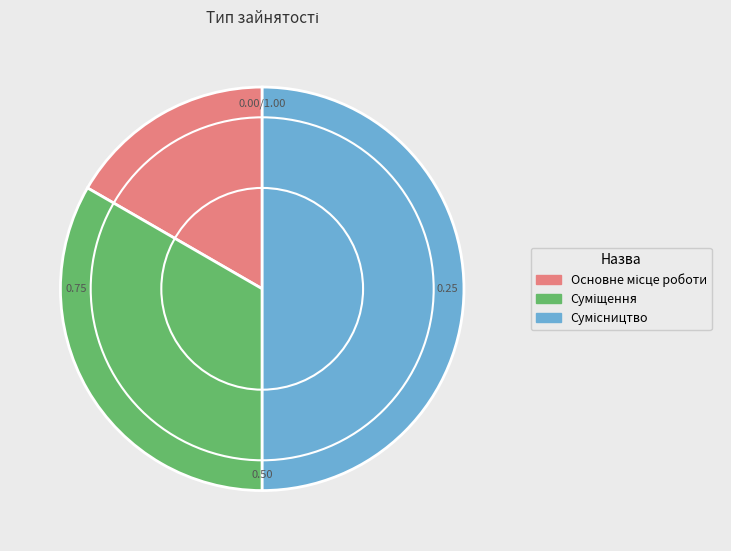

What is the ratio of the value at Суміщення to the value at Основне місце роботи?

2.0